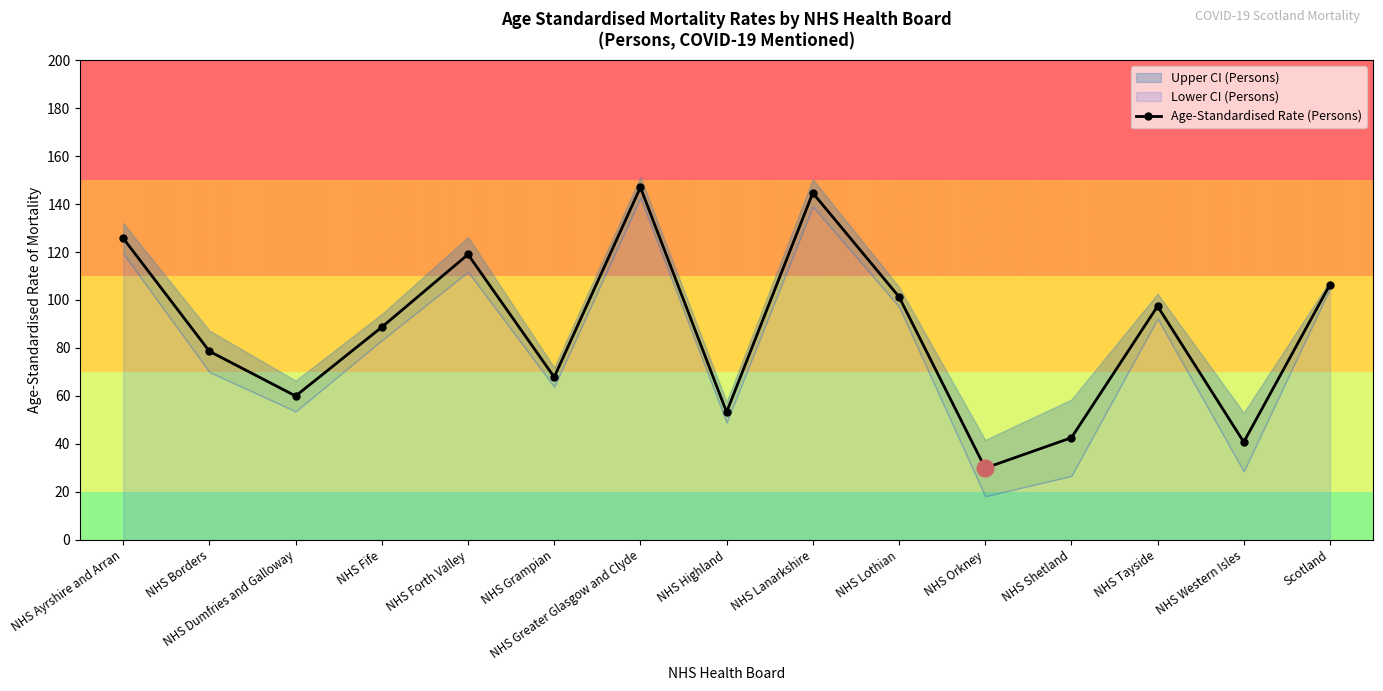

Rank the categories by value from lowest to highest.

NHS Orkney, NHS Western Isles, NHS Shetland, NHS Highland, NHS Dumfries and Galloway, NHS Grampian, NHS Borders, NHS Fife, NHS Tayside, NHS Lothian, Scotland, NHS Forth Valley, NHS Ayrshire and Arran, NHS Lanarkshire, NHS Greater Glasgow and Clyde